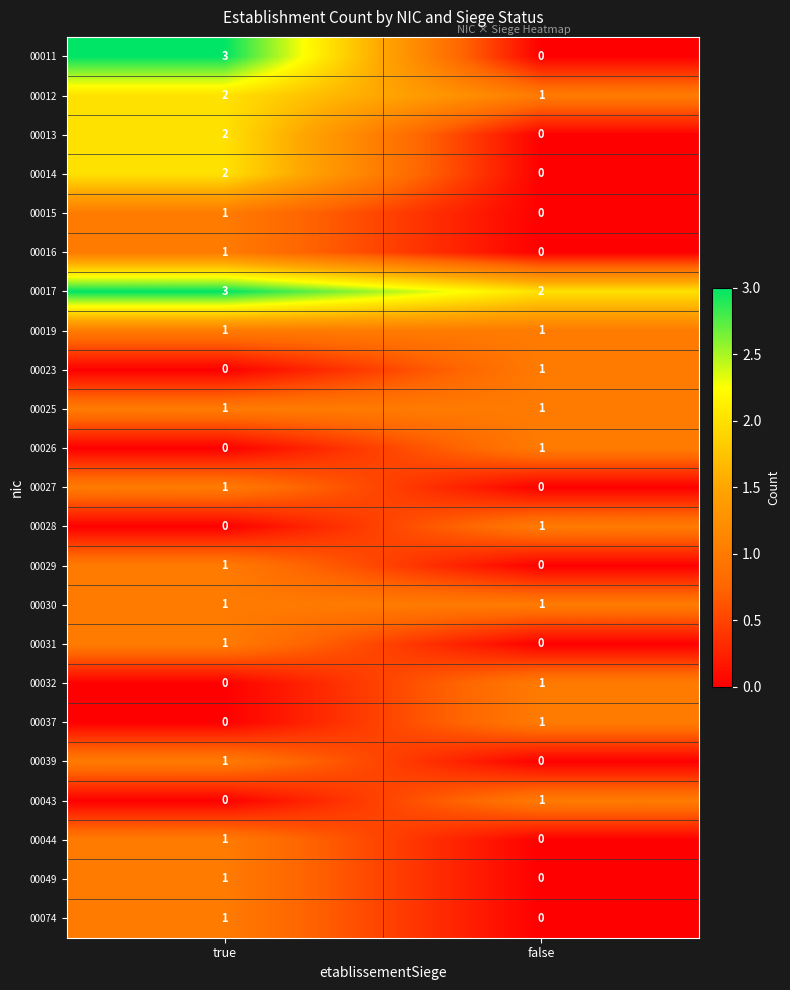

The value of 00039 at true is 1. True or false?

True